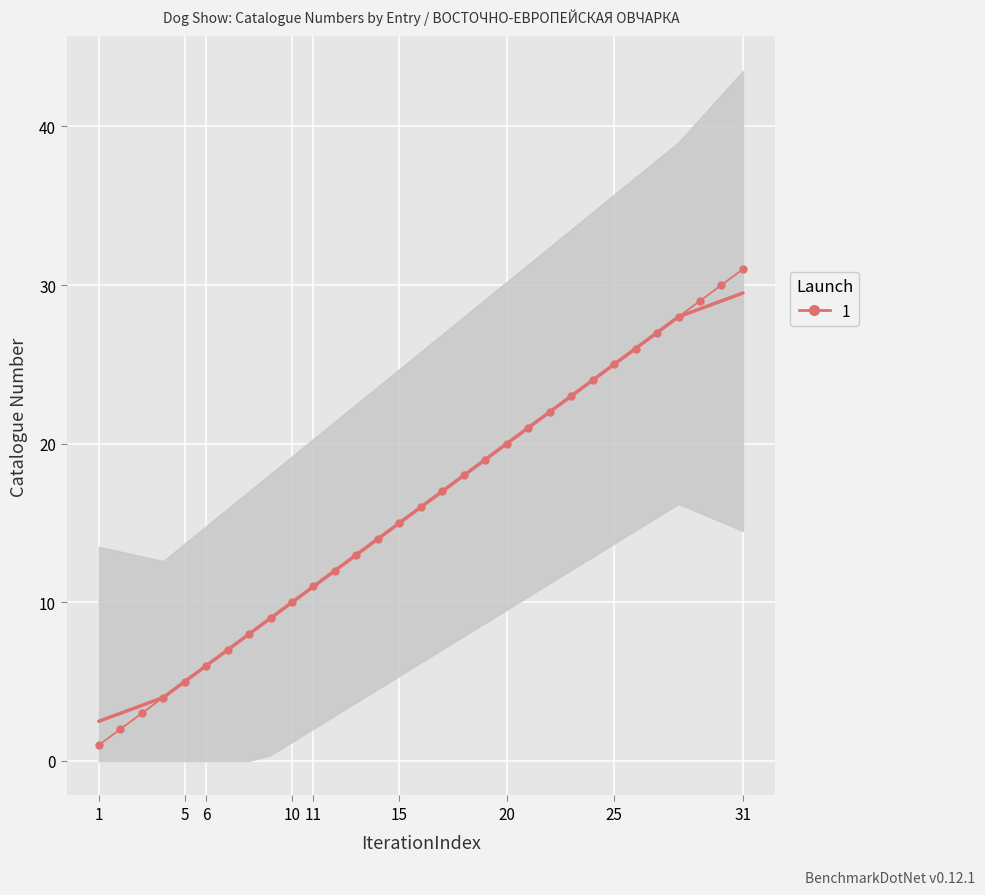

What is the minimum value shown in the chart?

1